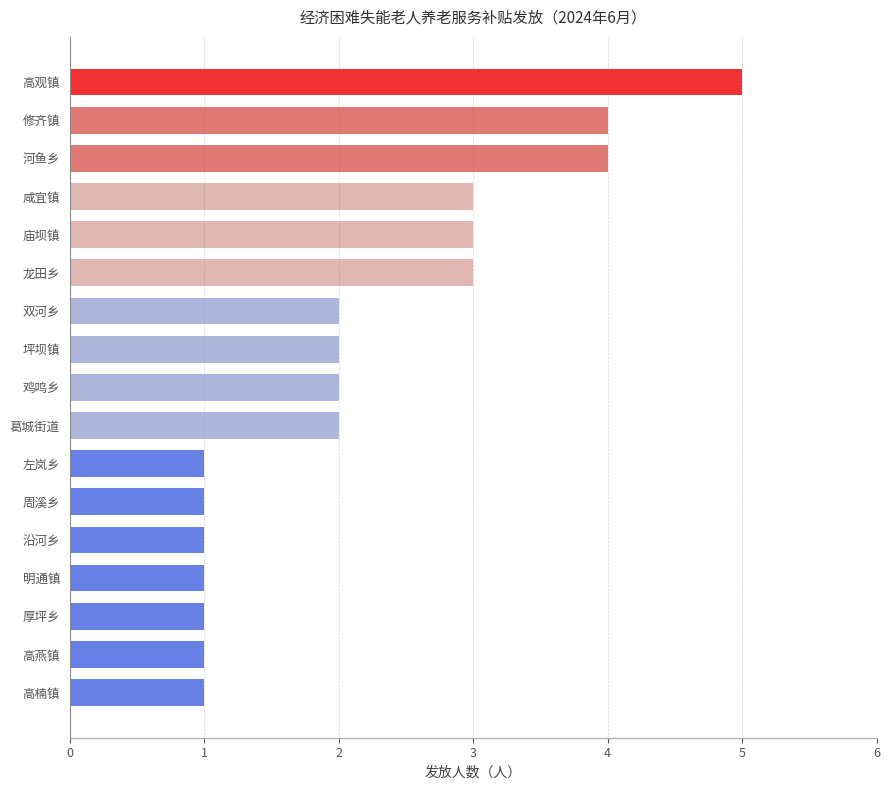

Which has a higher value, 修齐镇 or 庙坝镇?

修齐镇